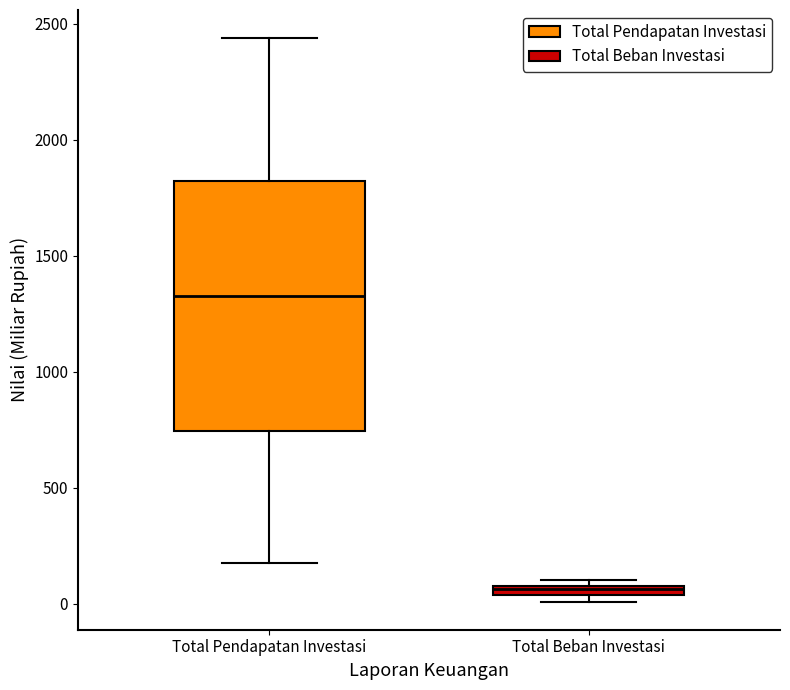

Where does the lower whisker of the box for Total Pendapatan Investasi end on the y-axis? The values are not printed on the chart, so give them approximately, as read against the axis.

150